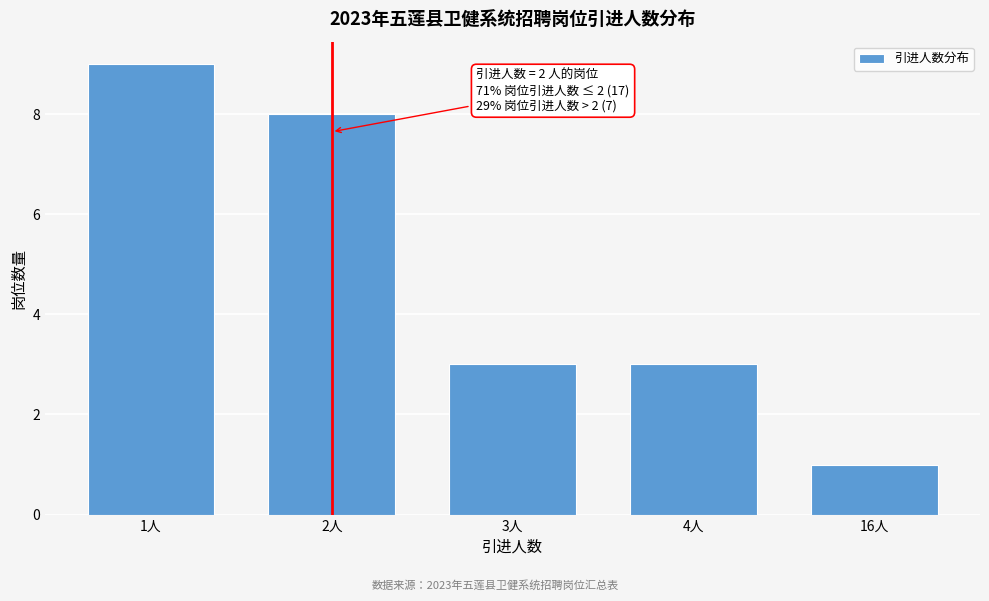

Reading right to left, list all the values displayed in this chart.

1	3	3	8	9